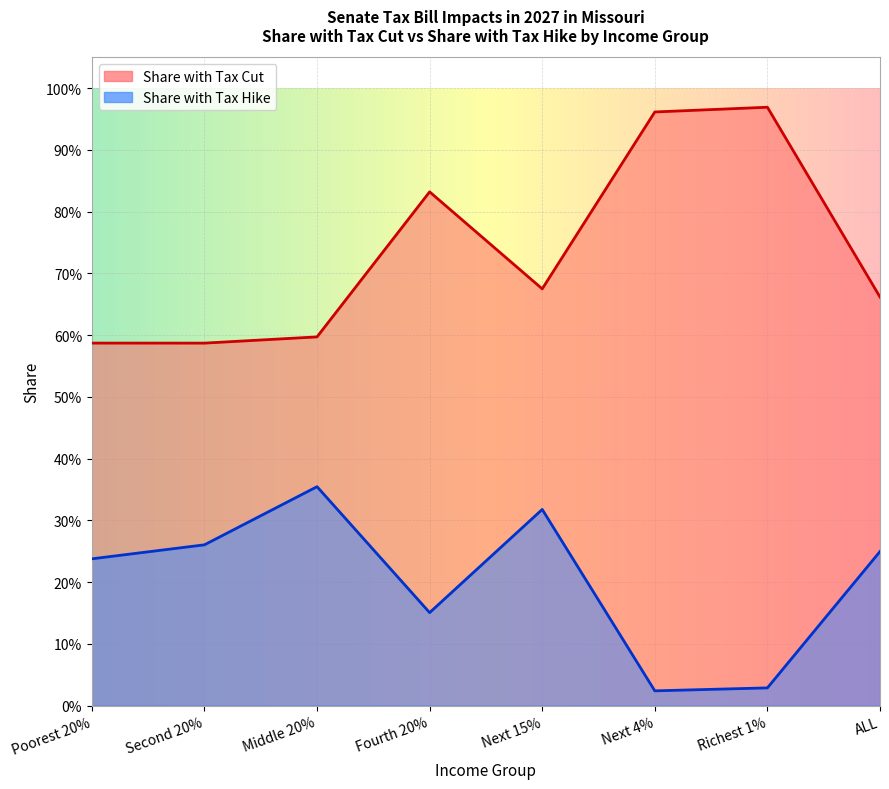

Reading right to left, what are all the values shown in this chart?

Share with Tax Cut: 0.7	1.0	1.0	0.7	0.8	0.6	0.6	0.6
Share with Tax Hike: 0.2	0.0	0.0	0.3	0.2	0.4	0.3	0.2